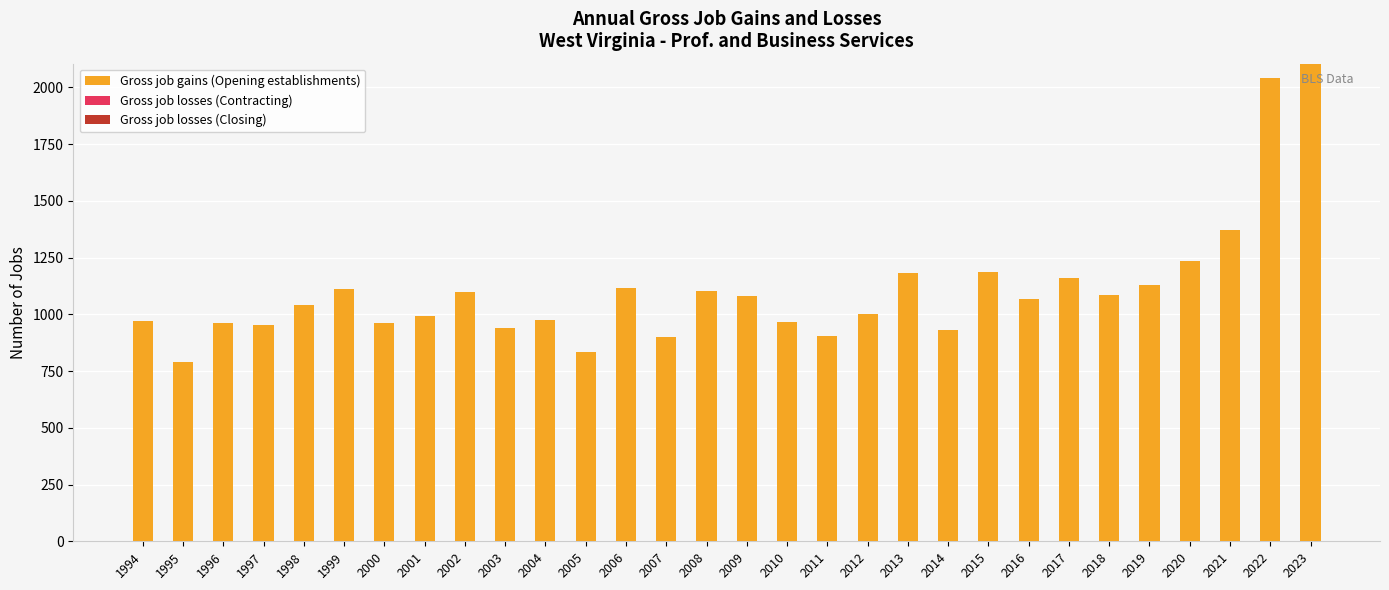

The chart shows a value of 655 at 2018. True or false?

False